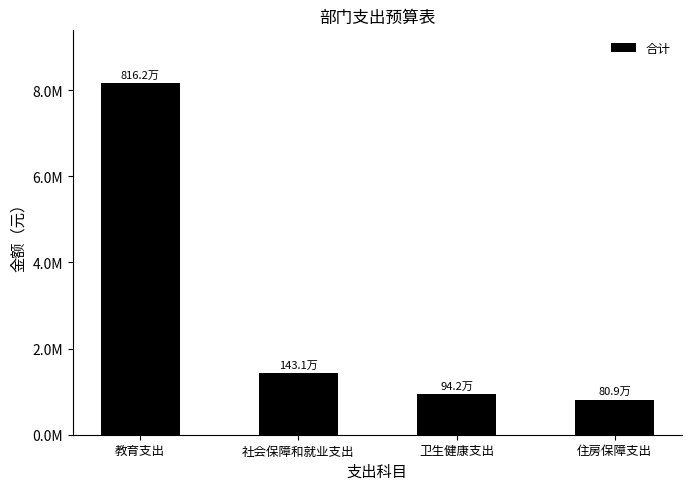

The value at 社会保障和就业支出 is 357888.9. True or false?

False